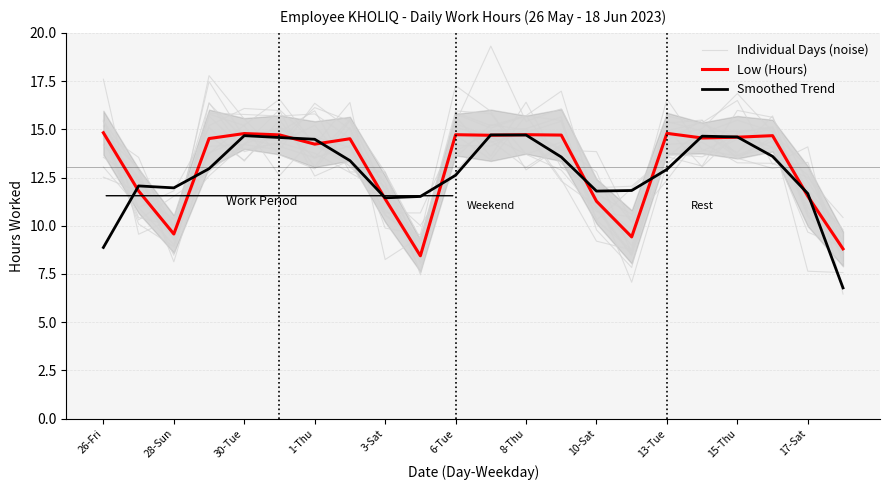

How many intersections are there between Individual Days (noise) and Low (Hours)?

13